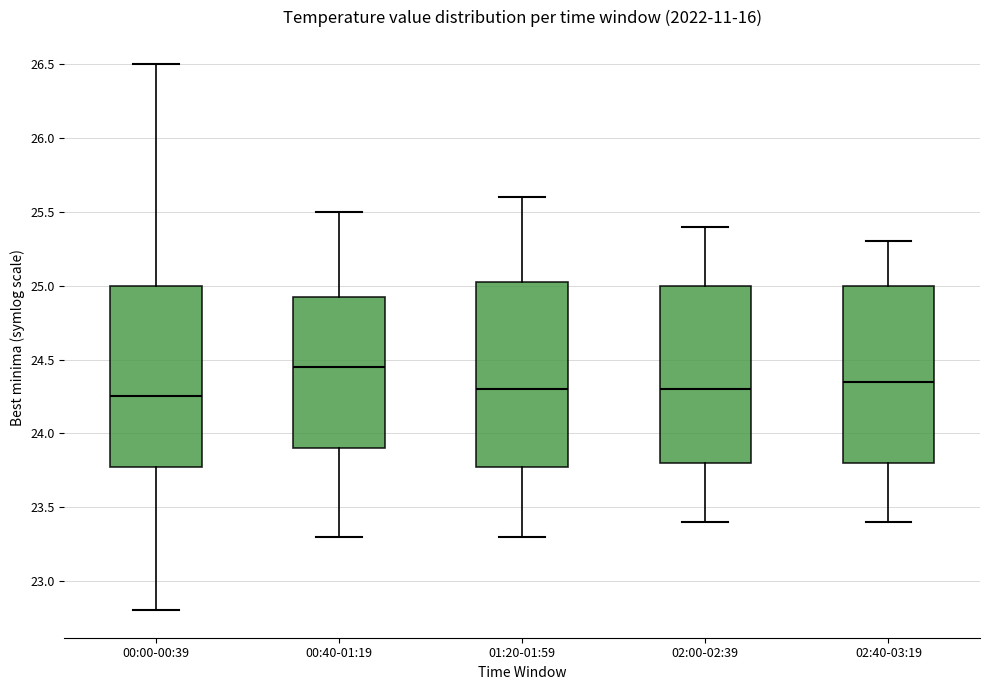

Reading left to right, transcribe this box plot: for each box, give where its median line is, the range the box spans, and where its two whiskers end, as read against the y-axis. The values are not printed on the chart, so give them approximately, as read against the axis.

00:00-00:39: median 24.25, box 23.80 to 25.00, whiskers 22.80 to 26.50
00:40-01:19: median 24.45, box 23.90 to 24.95, whiskers 23.30 to 25.50
01:20-01:59: median 24.30, box 23.80 to 25.05, whiskers 23.30 to 25.60
02:00-02:39: median 24.30, box 23.80 to 25.00, whiskers 23.40 to 25.40
02:40-03:19: median 24.35, box 23.80 to 25.00, whiskers 23.40 to 25.30